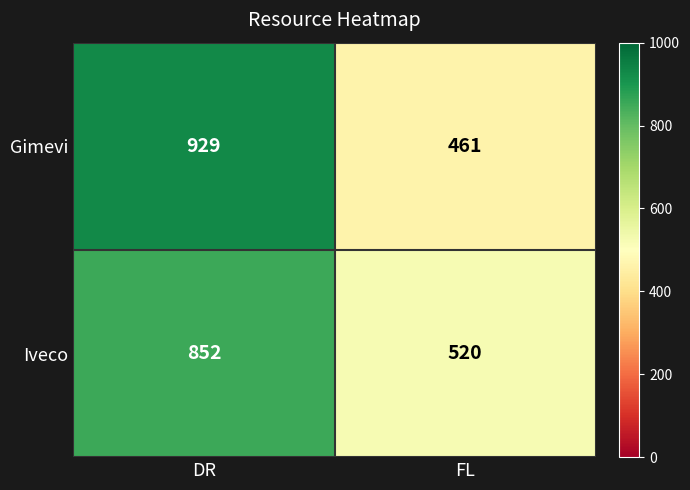

What is the difference between the highest and lowest values at FL?

59